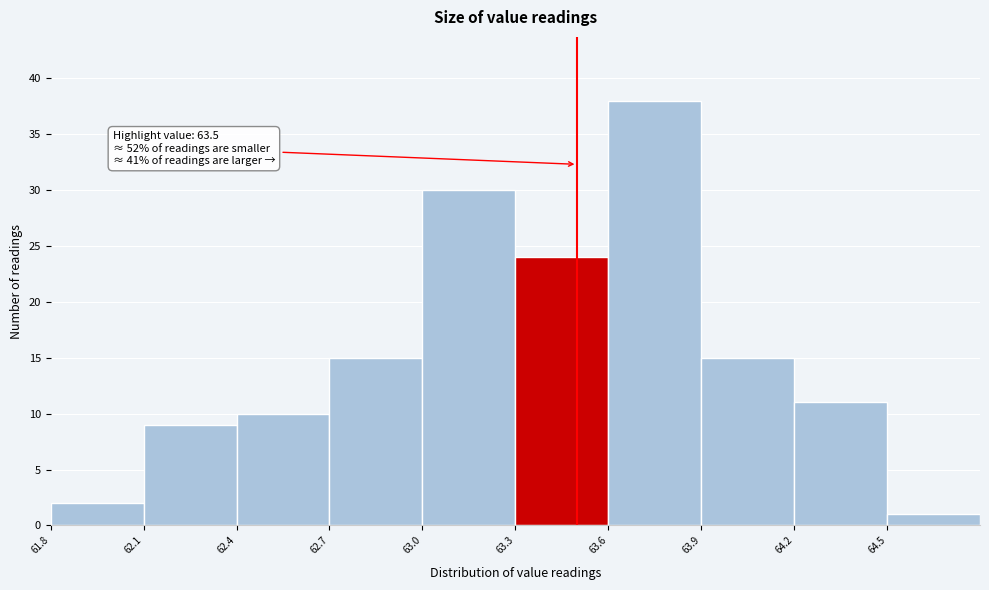

Over which range of the x-axis is the bar tallest?

63.6 to 63.9